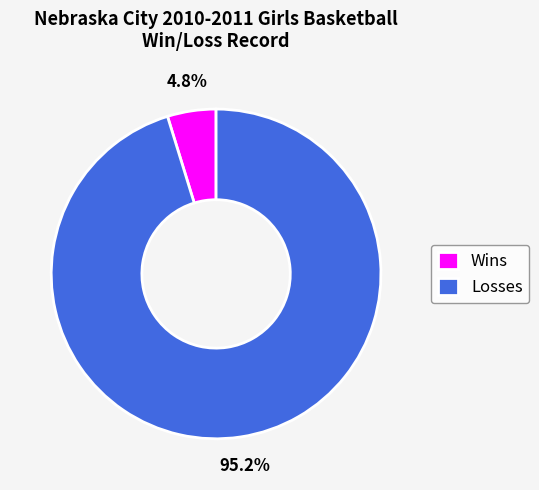

Is there any slice that represents more than half of the pie?

Yes